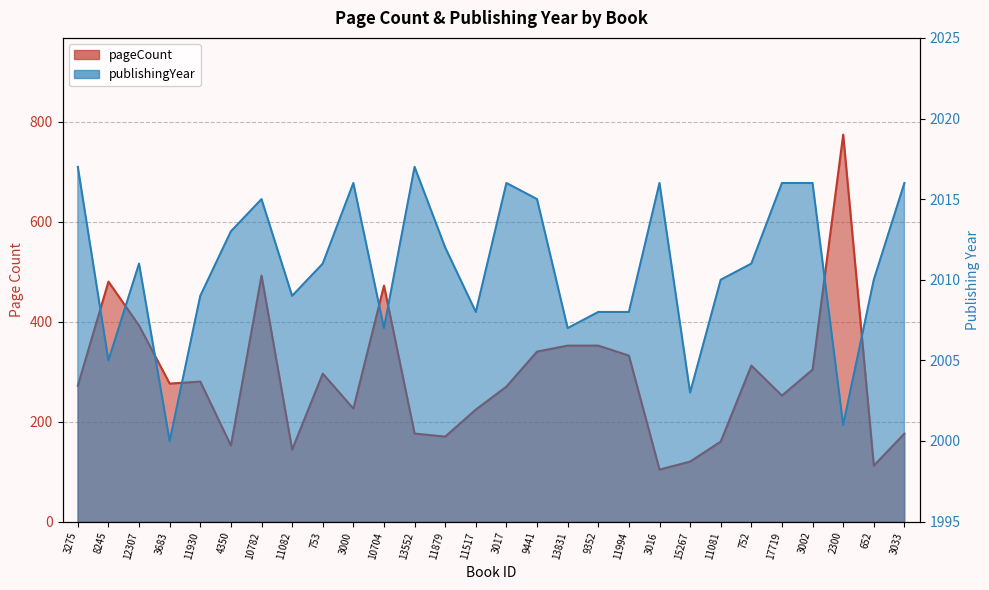

Rank the series at 11994 from highest to lowest value.

publishingYear, pageCount